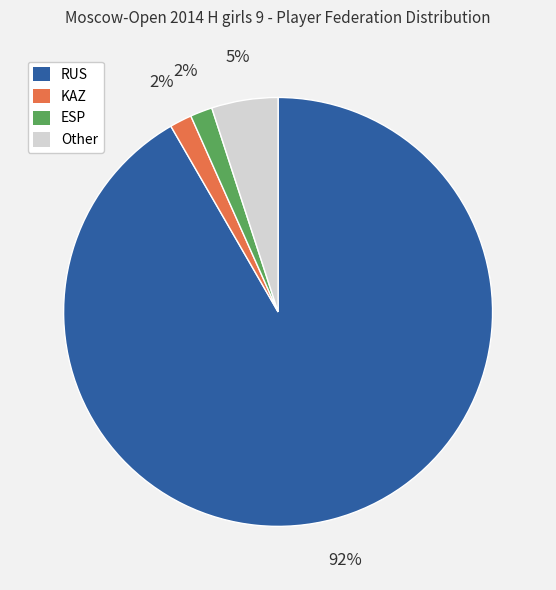

Between RUS and KAZ, which is larger?

RUS